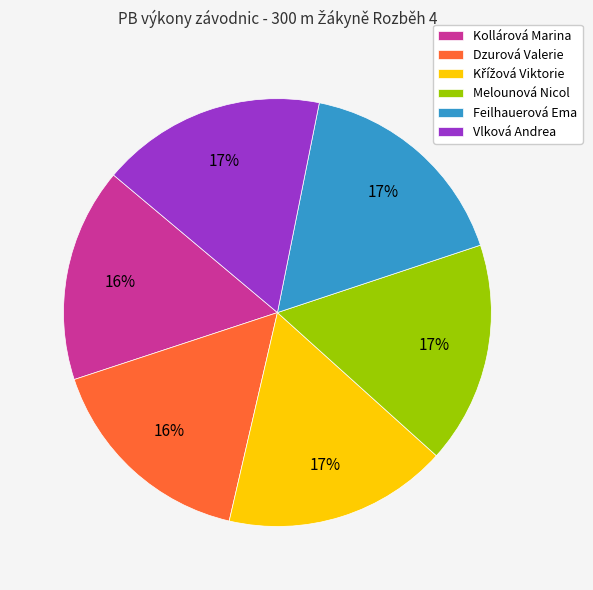

To the nearest percent, what is the difference between the largest and smallest slice percentages?

1%